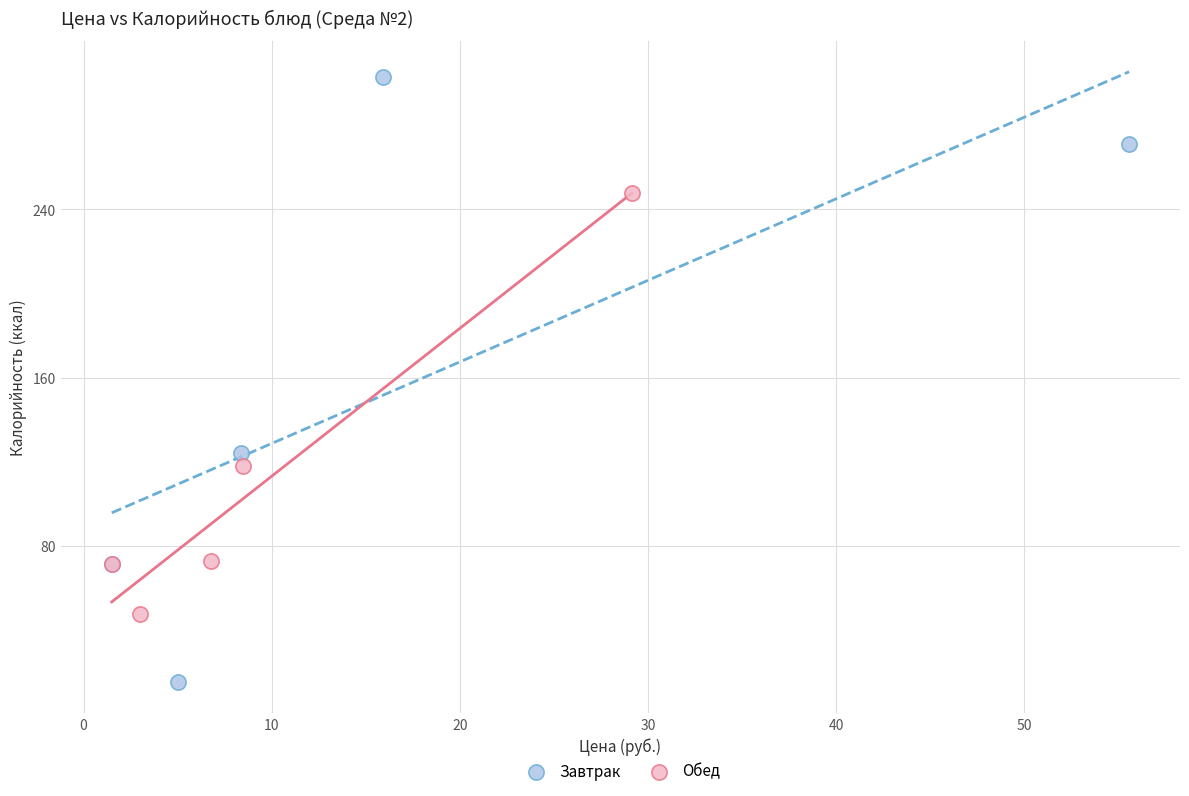

Which series reaches the minimum Y coordinate?

Завтрак